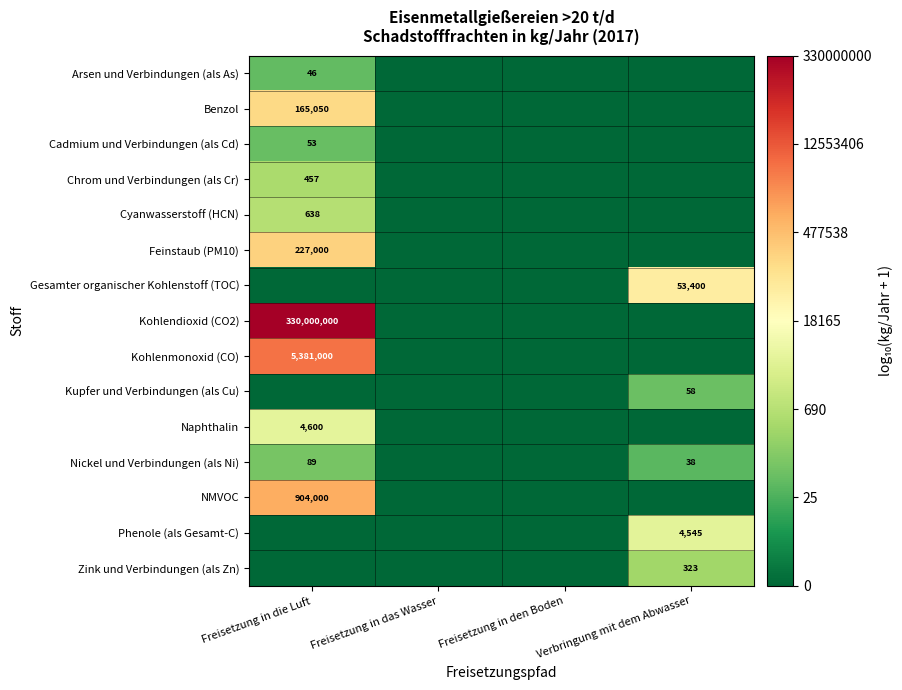

Is it true that Benzol equals 271540 at Freisetzung in die Luft?

False